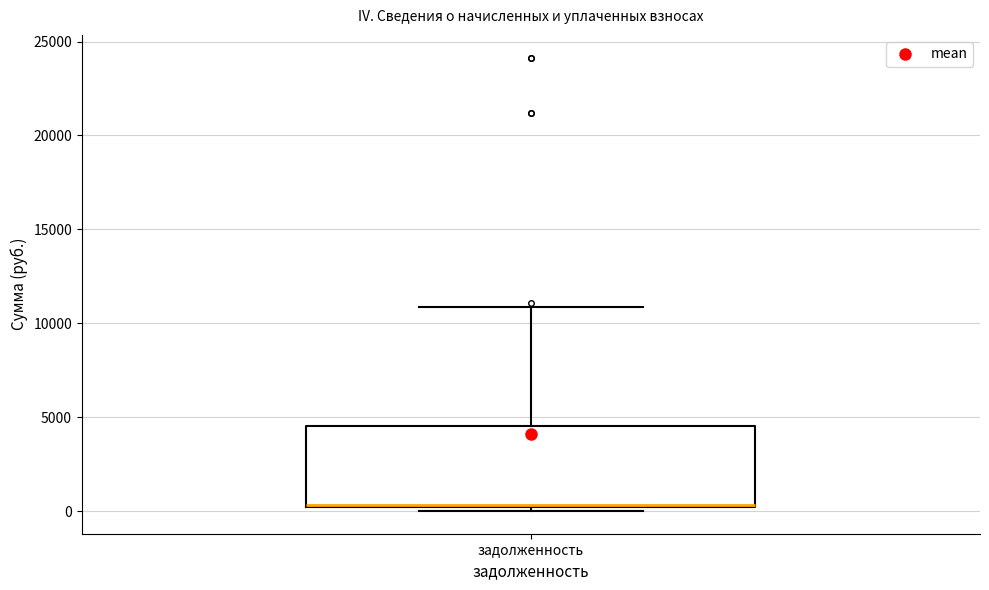

Where is the upper edge of the box for задолженность on the y-axis? The values are not printed on the chart, so give them approximately, as read against the axis.

4500